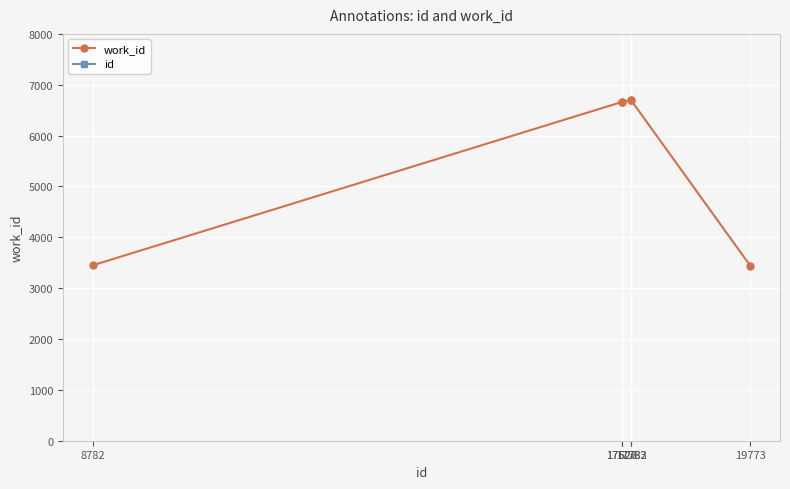

What is the spread (max minus min) of values at 17626?

10966